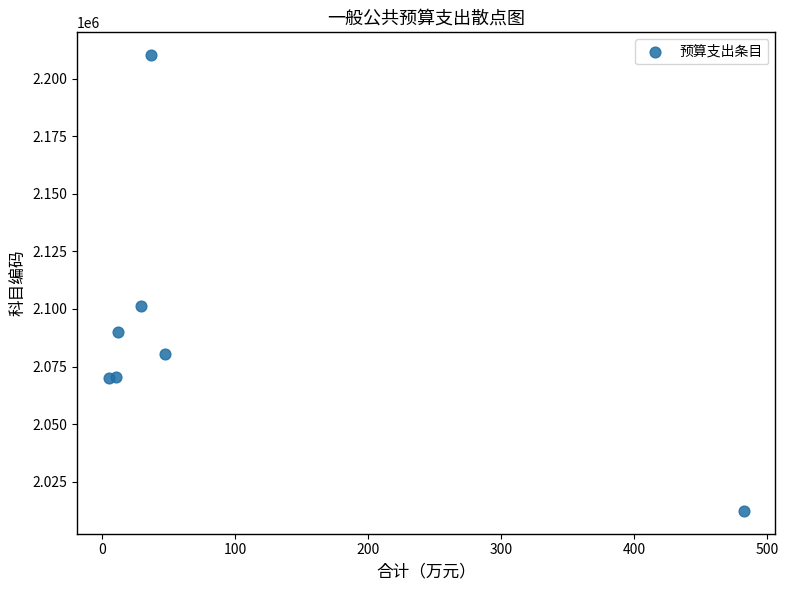

What Y value in the scatter plot is closest to 2111251?

2101101